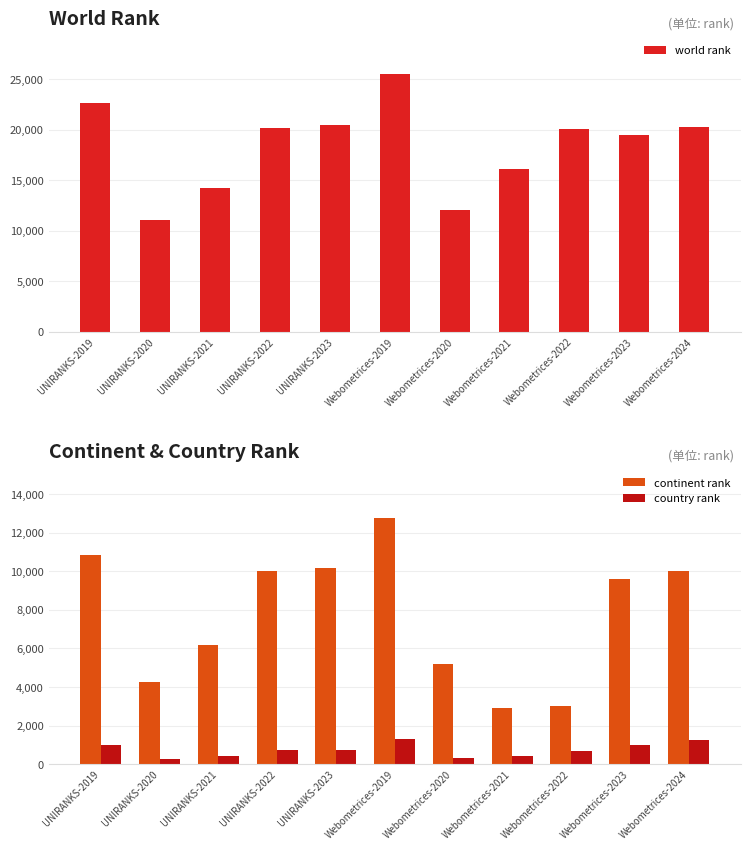

At how many categories does at least one series exceed 12321?

9